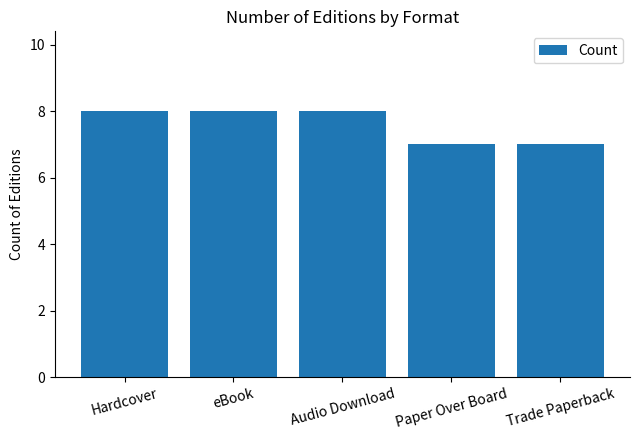

What is the change in value from Audio Download to Trade Paperback?

-1